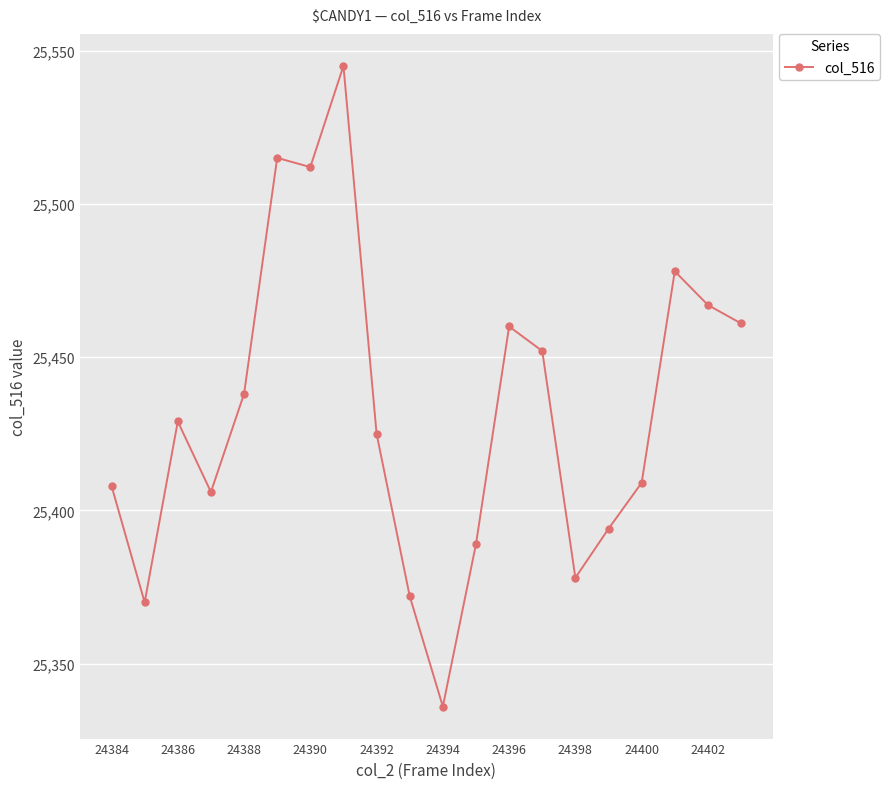

True or false: the data has more than 2 interior local peaks.

True